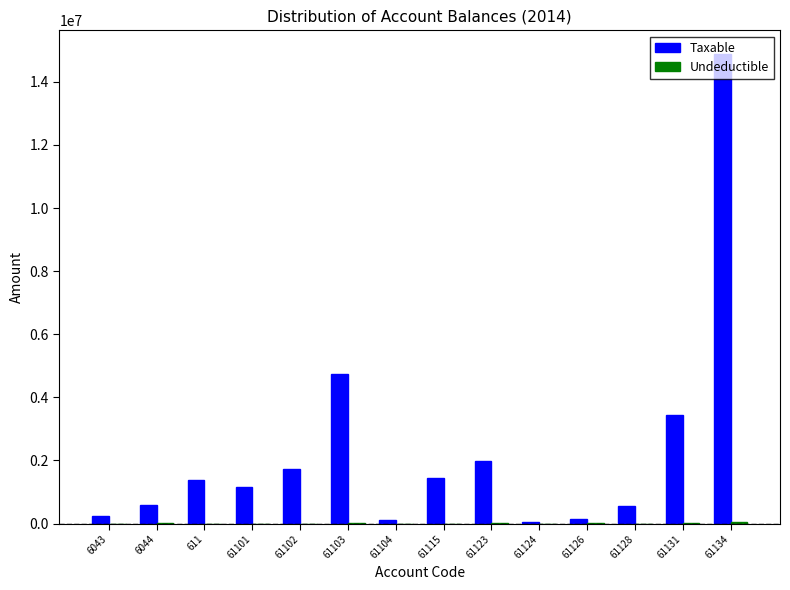

Are the bars horizontal?

No